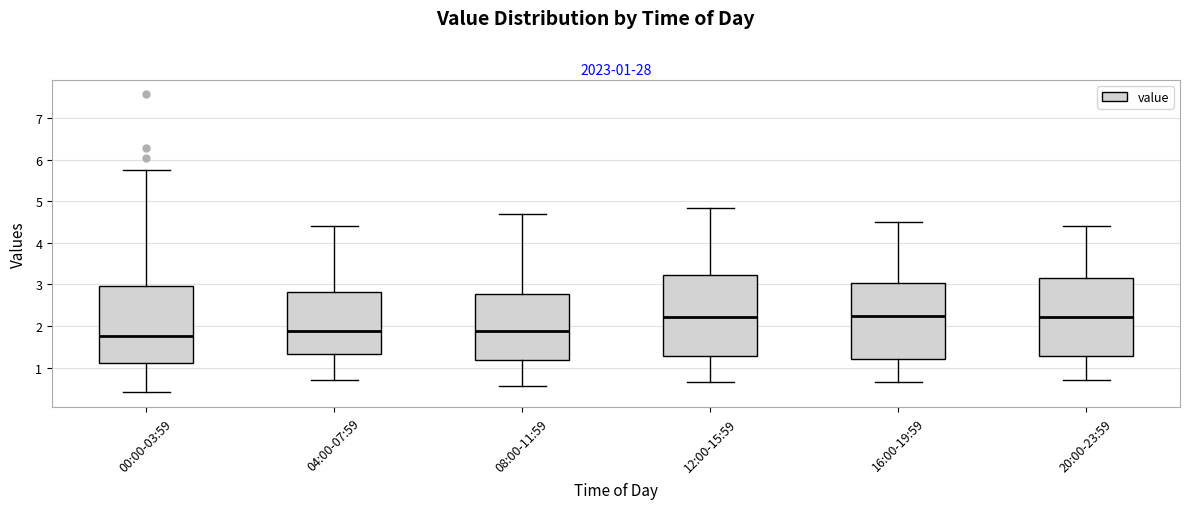

Which box has the lowest median line?

00:00-03:59